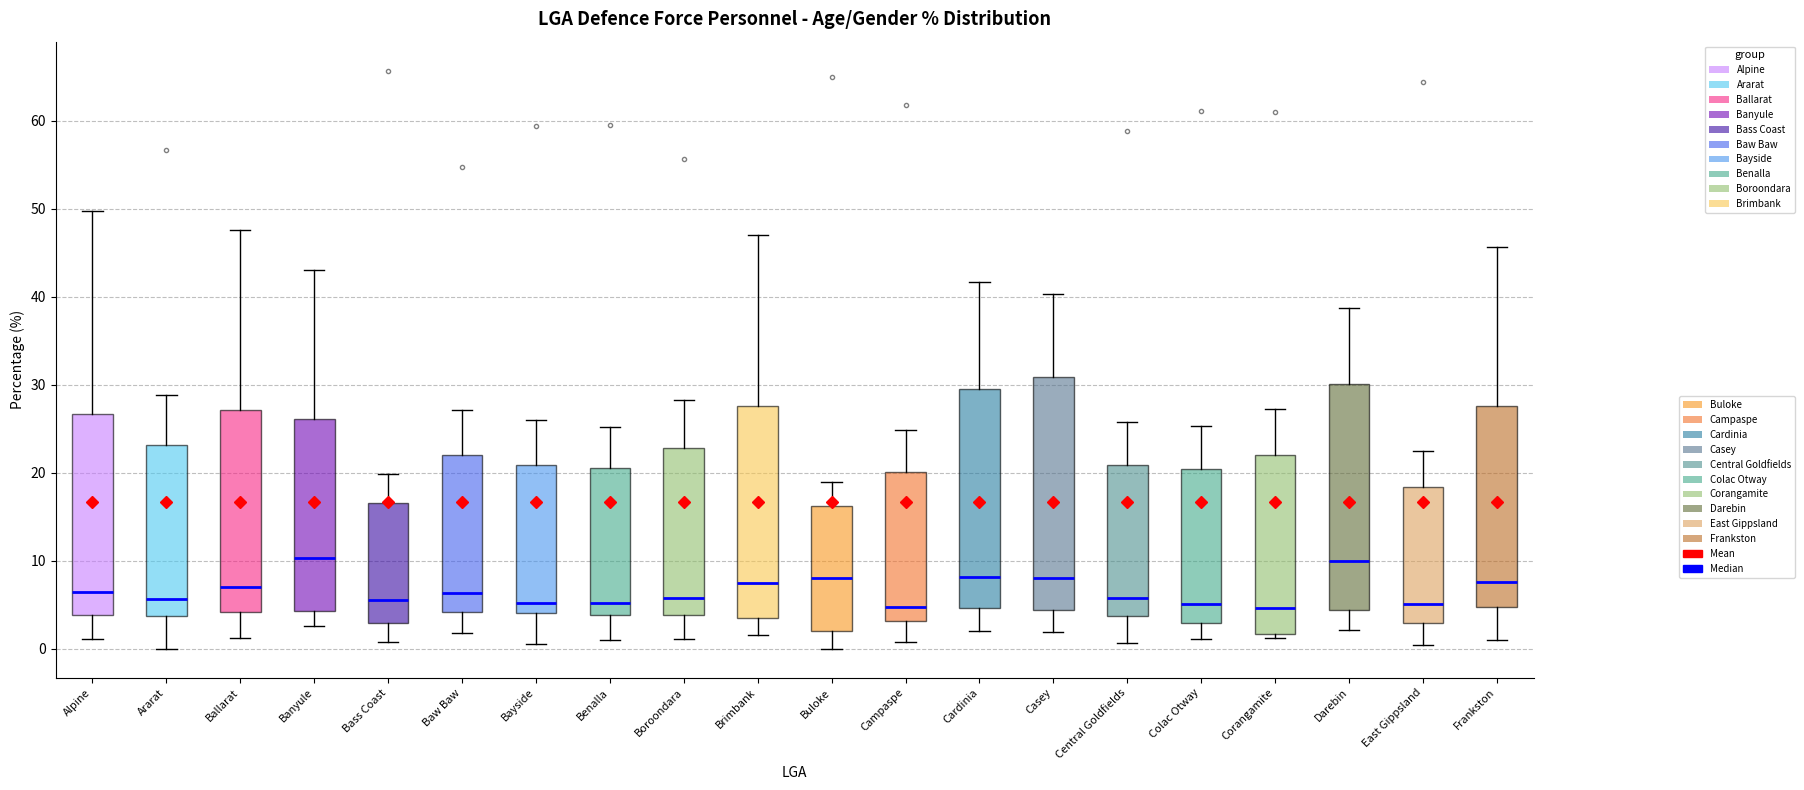

Reading left to right, transcribe this box plot: for each box, give where its median line is, the range the box spans, and where its two whiskers end, as read against the y-axis. The values are not printed on the chart, so give them approximately, as read against the axis.

Alpine: median 6, box 4 to 27, whiskers 1 to 50
Ararat: median 6, box 4 to 23, whiskers 0 to 29
Ballarat: median 7, box 4 to 27, whiskers 1 to 48
Banyule: median 10, box 4 to 26, whiskers 3 to 43
Bass Coast: median 6, box 3 to 17, whiskers 1 to 20
Baw Baw: median 6, box 4 to 22, whiskers 2 to 27
Bayside: median 5, box 4 to 21, whiskers 1 to 26
Benalla: median 5, box 4 to 20, whiskers 1 to 25
Boroondara: median 6, box 4 to 23, whiskers 1 to 28
Brimbank: median 7, box 4 to 28, whiskers 2 to 47
Buloke: median 8, box 2 to 16, whiskers 0 to 19
Campaspe: median 5, box 3 to 20, whiskers 1 to 25
Cardinia: median 8, box 5 to 29, whiskers 2 to 42
Casey: median 8, box 4 to 31, whiskers 2 to 40
Central Goldfields: median 6, box 4 to 21, whiskers 1 to 26
Colac Otway: median 5, box 3 to 20, whiskers 1 to 25
Corangamite: median 5, box 2 to 22, whiskers 1 to 27
Darebin: median 10, box 4 to 30, whiskers 2 to 39
East Gippsland: median 5, box 3 to 18, whiskers 0 to 22
Frankston: median 8, box 5 to 28, whiskers 1 to 46